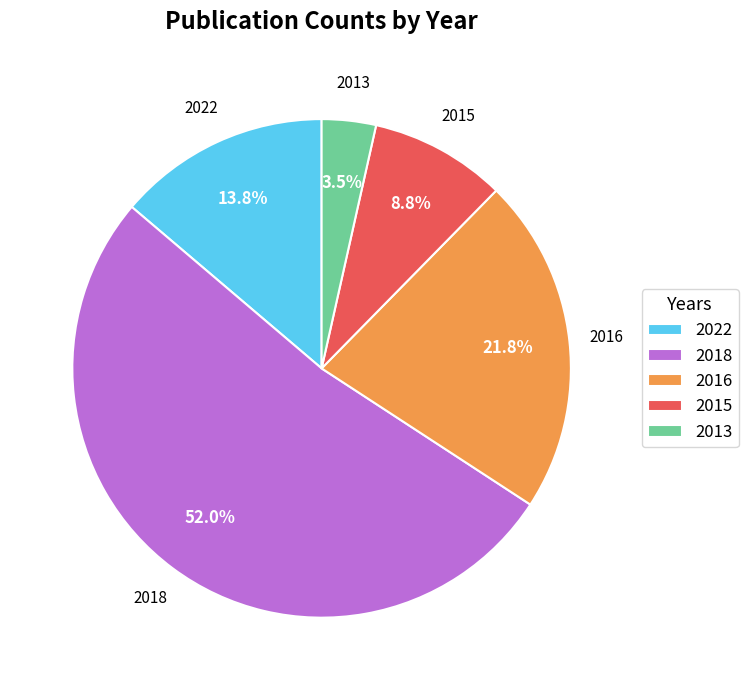

To the nearest percent, what is the combined percentage of 2022 and 2015?

23%